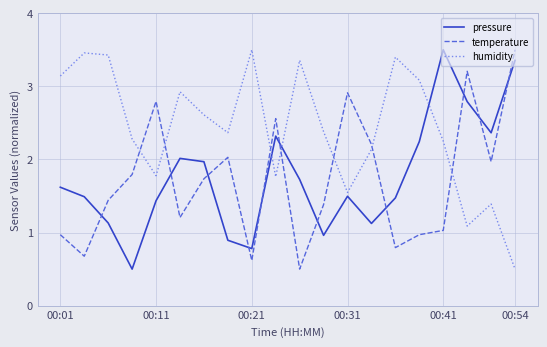

Which series has the largest total across all categories?

humidity